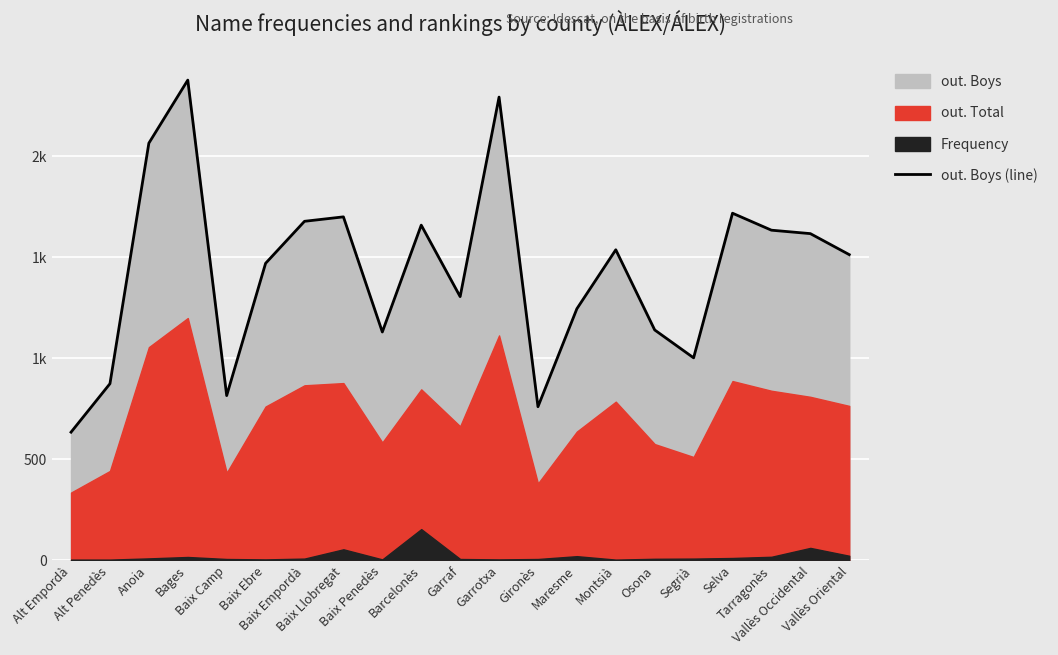

What is the label of the 13th point from the right?

Baix Penedès